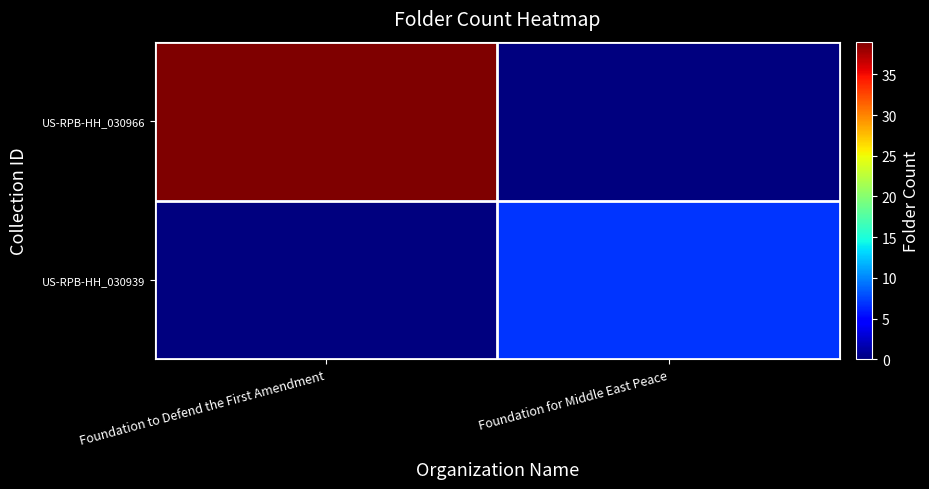

How many categories are shown in the chart?

2